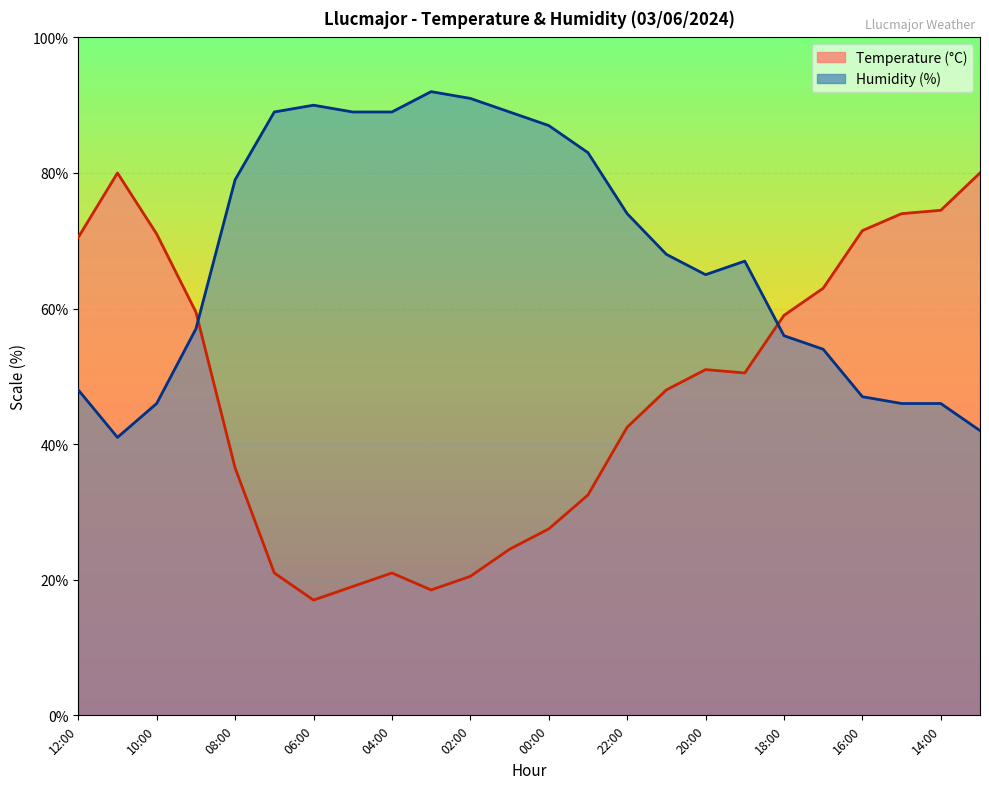

At which category is the sum across all series the highest?

13:00